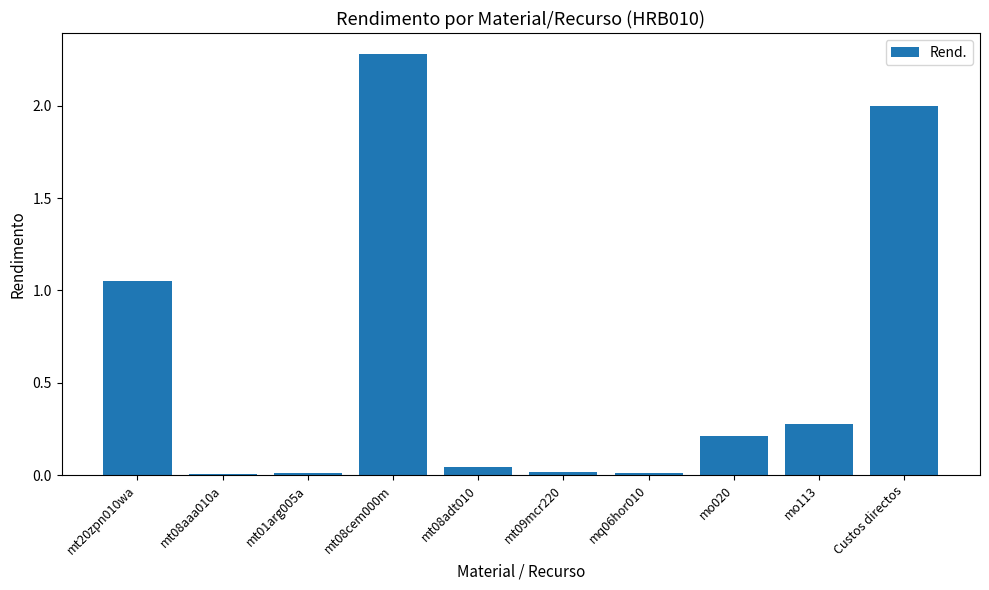

The chart shows a value of 0.2 at mo020. True or false?

True